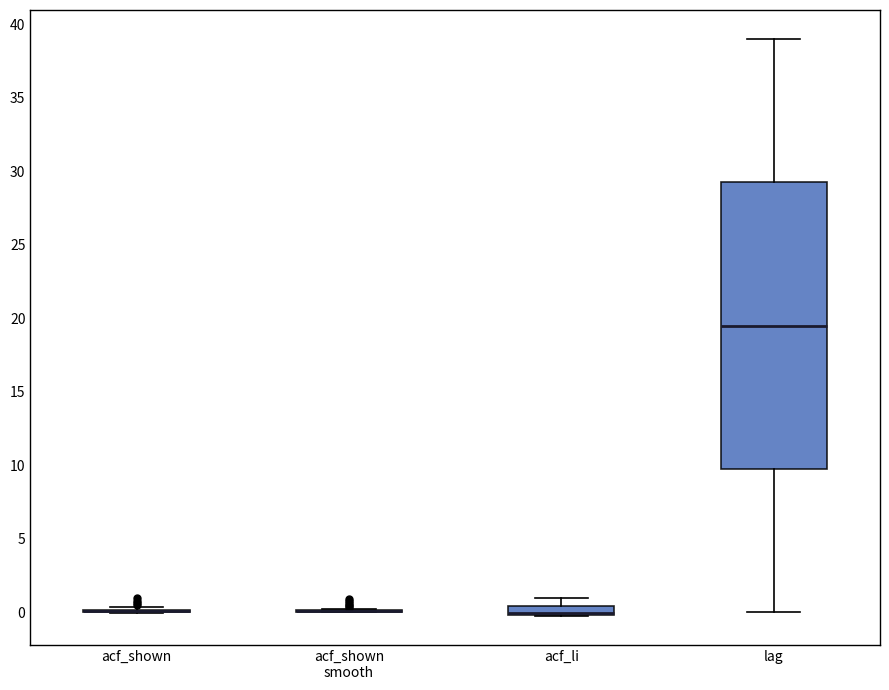

Which box is the tallest, from its lower edge to its upper edge?

lag